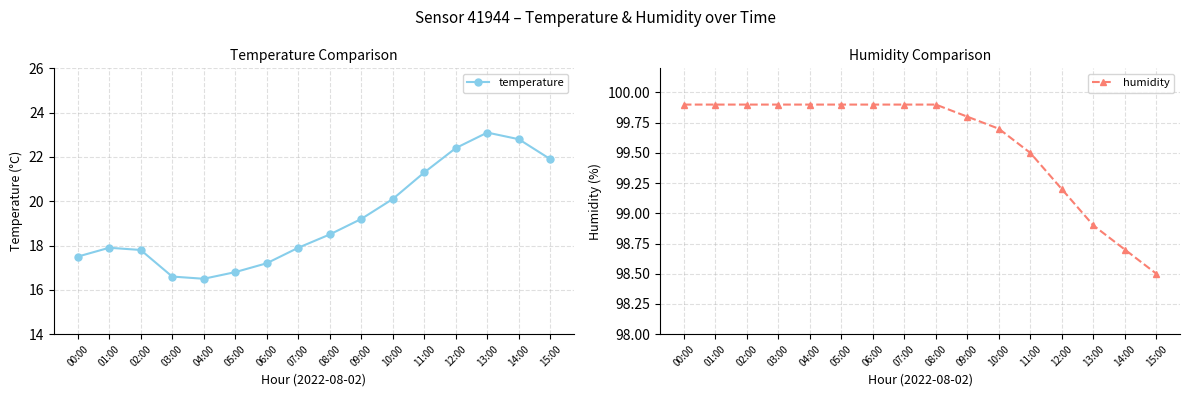

What is the difference between the highest and lowest values at 15:00?

76.6